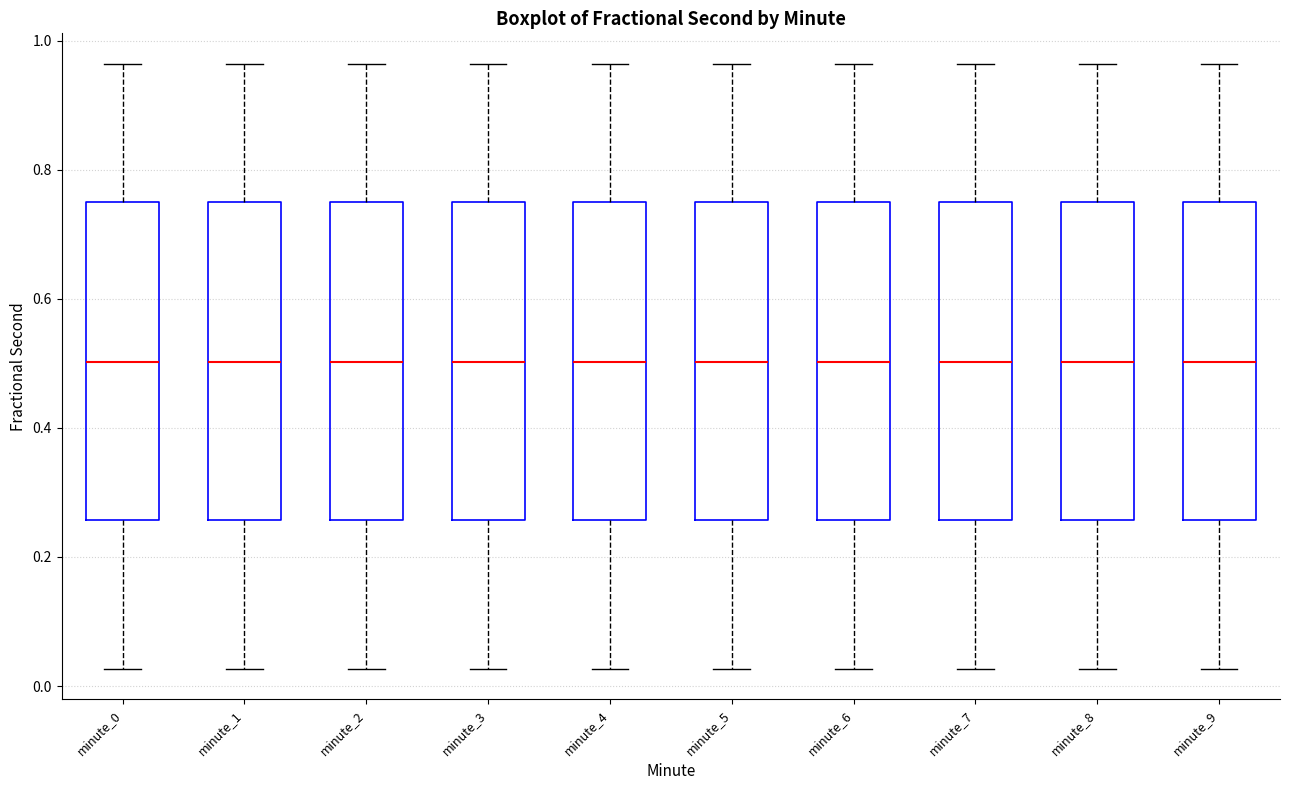

Where does the median line of the box for minute_2 sit on the y-axis? The values are not printed on the chart, so give them approximately, as read against the axis.

0.50